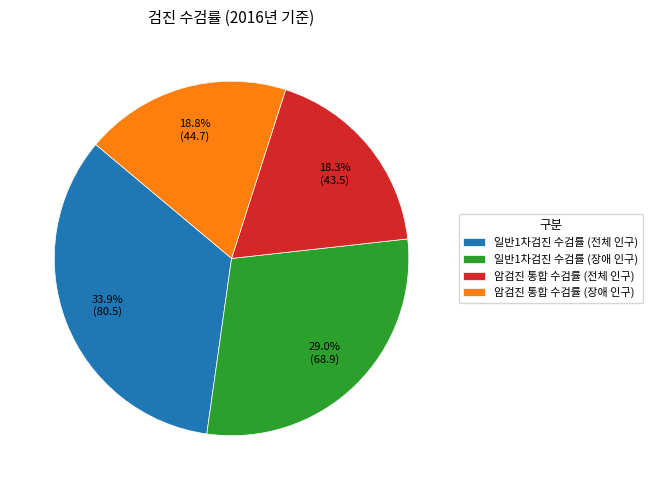

Rank the categories by value from lowest to highest.

암검진 통합 수검률 (전체 인구), 암검진 통합 수검률 (장애 인구), 일반1차검진 수검률 (장애 인구), 일반1차검진 수검률 (전체 인구)